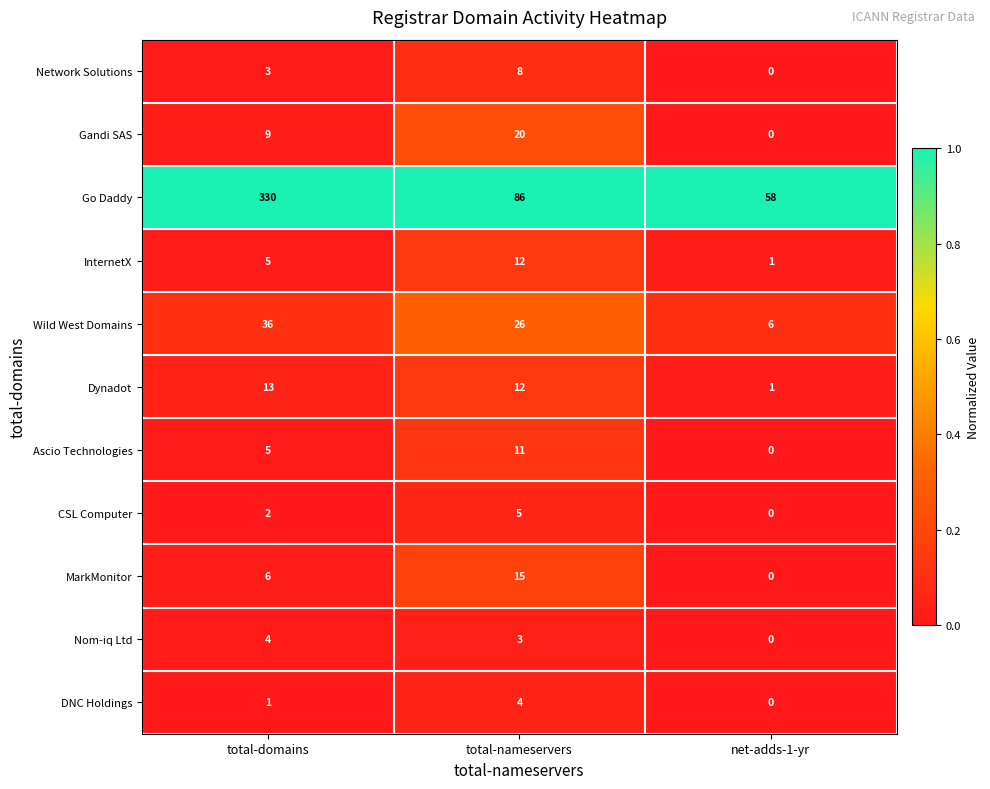

The DNC Holdings series shows 1 at total-domains. True or false?

True